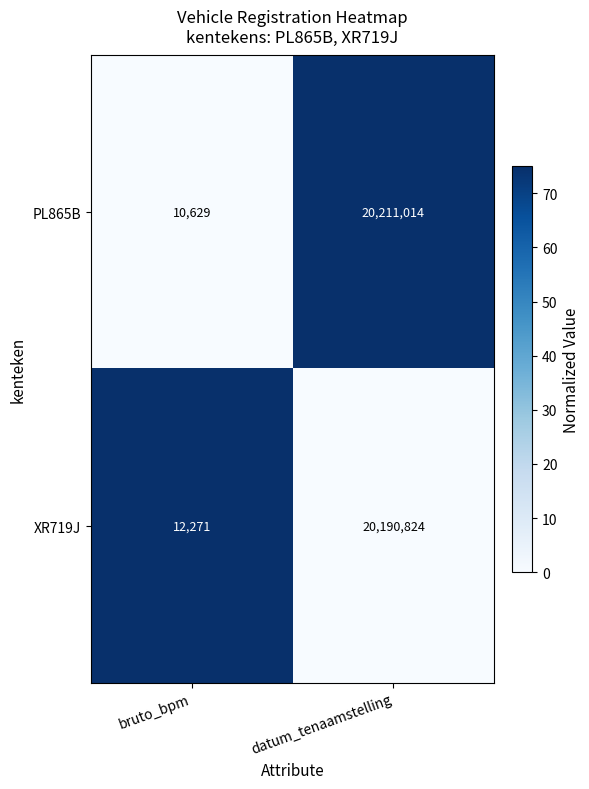

Which label corresponds to the largest value in the chart?

datum_tenaamstelling